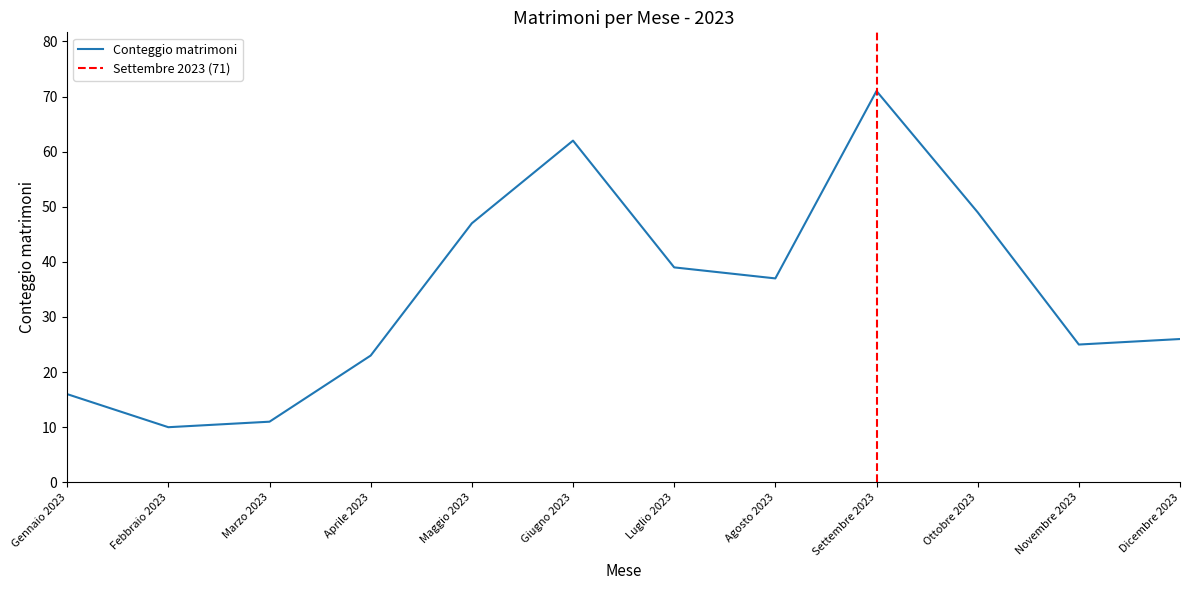

What is the change in value from Febbraio 2023 to Aprile 2023?

+13